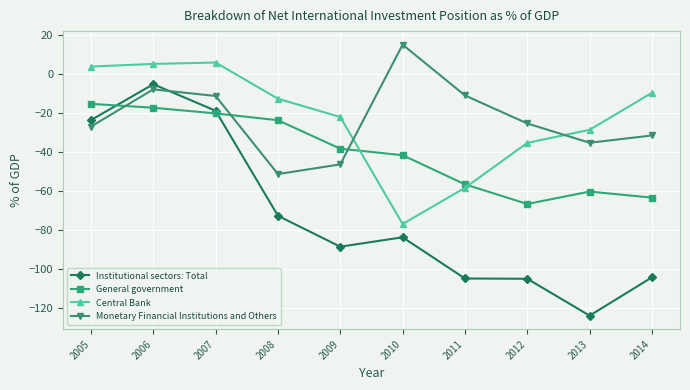

Count the number of categories in the chart.

10